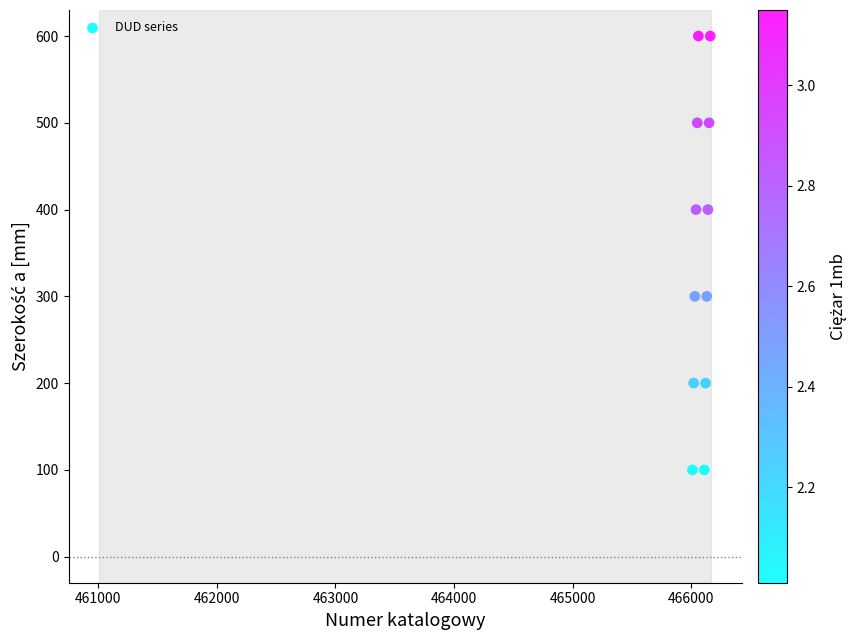

What is the average Y value?

350